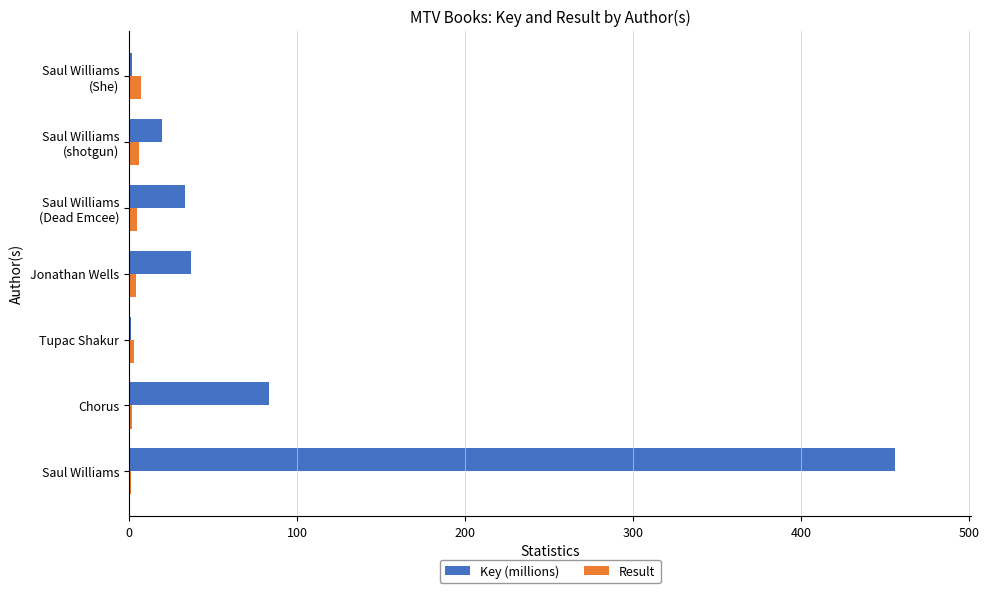

Which series has the largest total across all categories?

Key (millions)